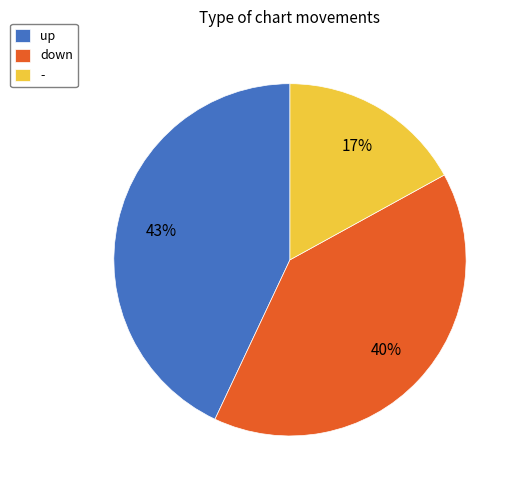

Which category has the biggest portion of the pie?

up